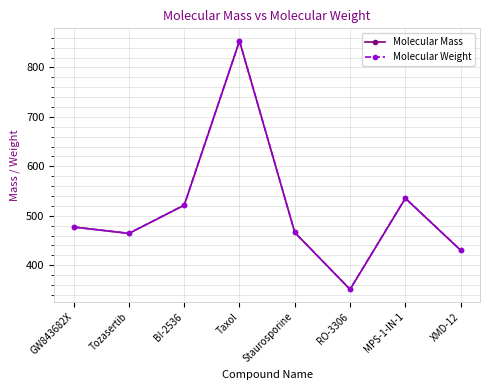

What are all the series names shown in the legend?

Molecular Mass, Molecular Weight